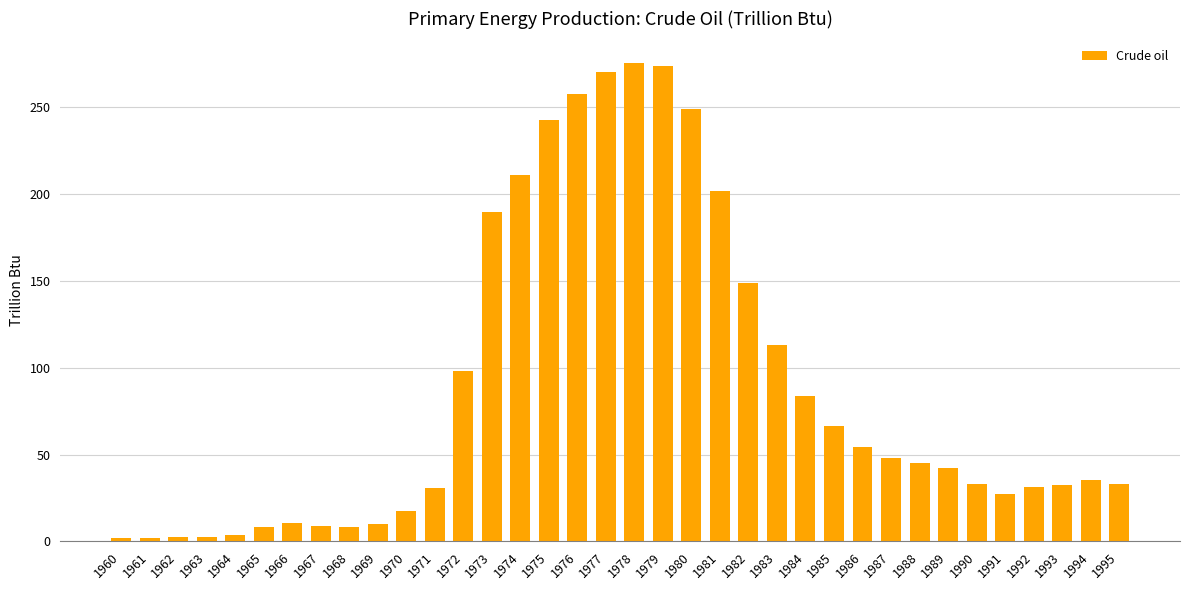

At which label does the data first exceed 42?

1972